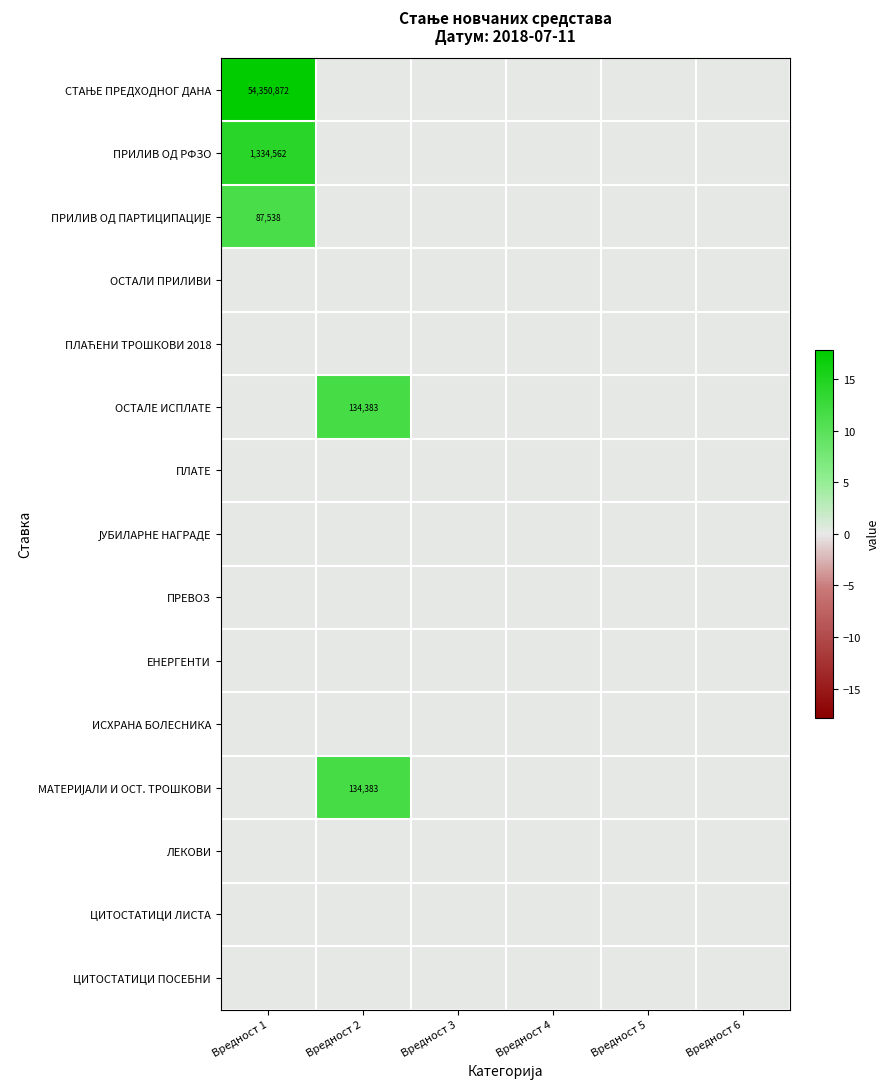

The value of ПРИЛИВ ОД РФЗО at Вредност 1 is 1846500. True or false?

False